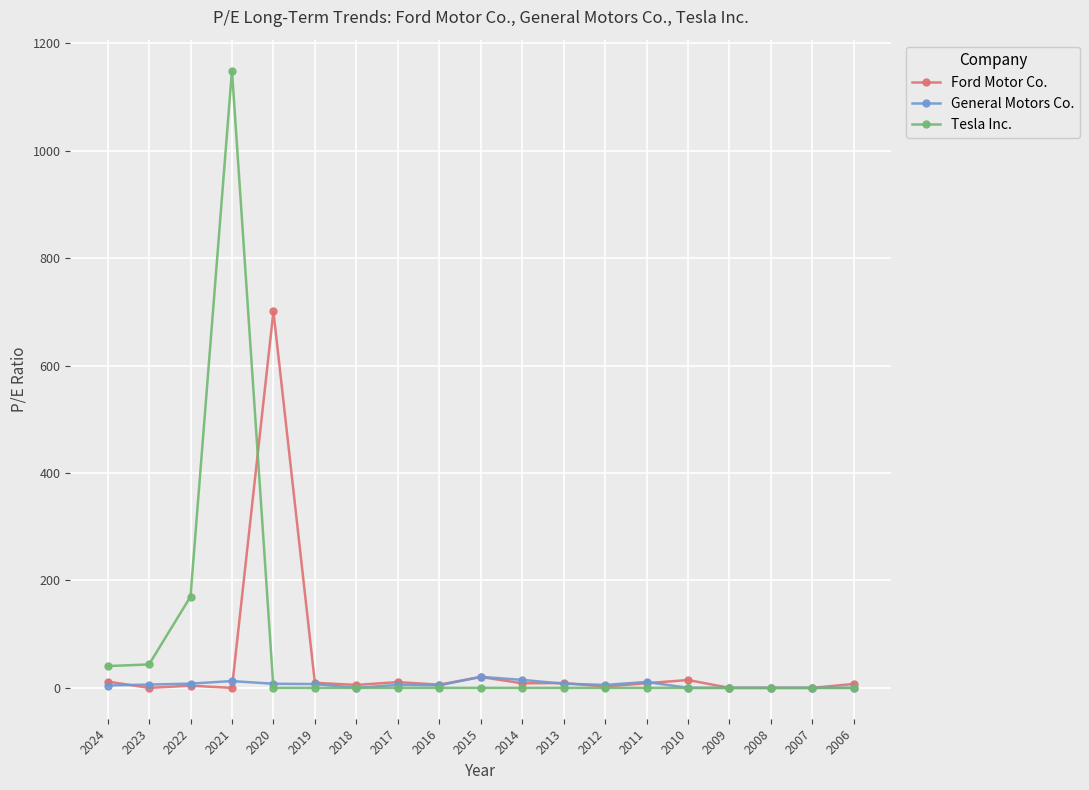

What is the sum of all Tesla Inc. values?

1403.6